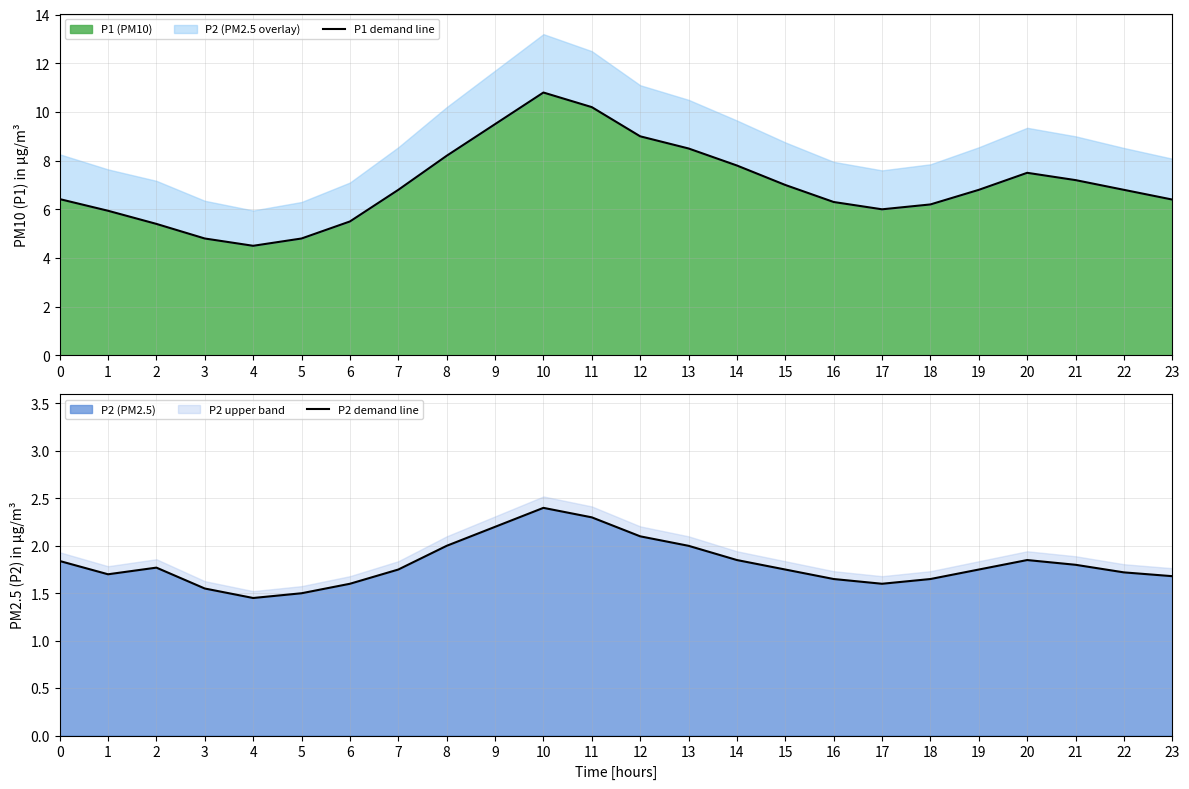

How many lines are shown in the chart?

2